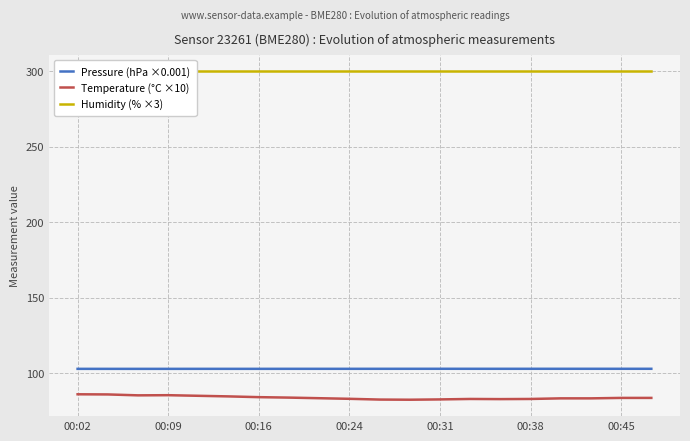

Which series has the widest spread of values?

Temperature (°C ×10)